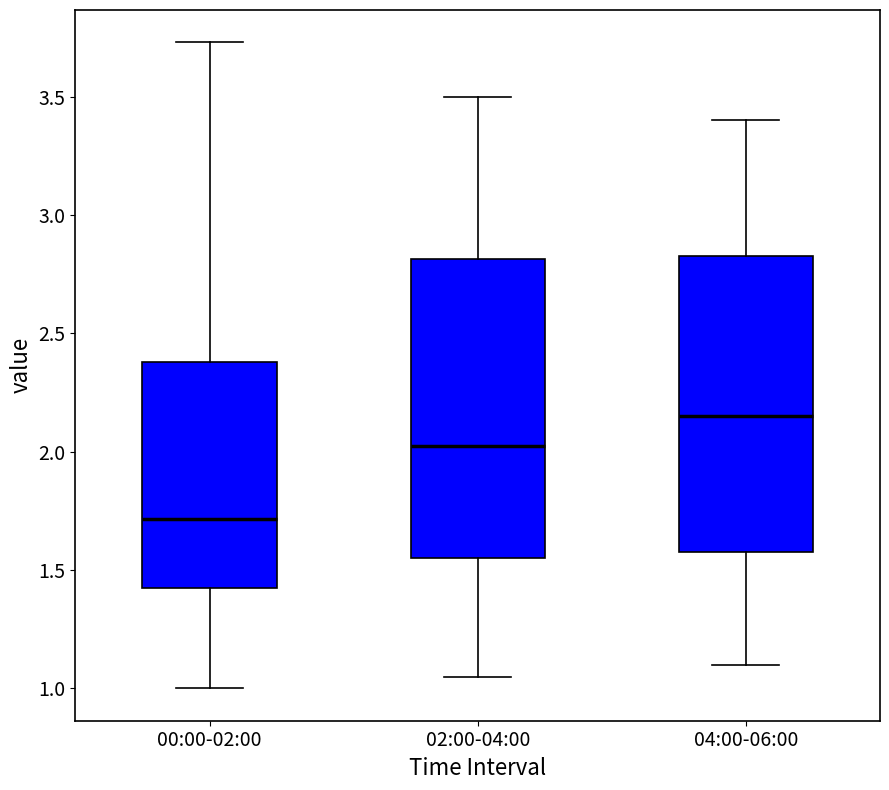

Where is the upper edge of the box for 02:00-04:00 on the y-axis? The values are not printed on the chart, so give them approximately, as read against the axis.

2.80